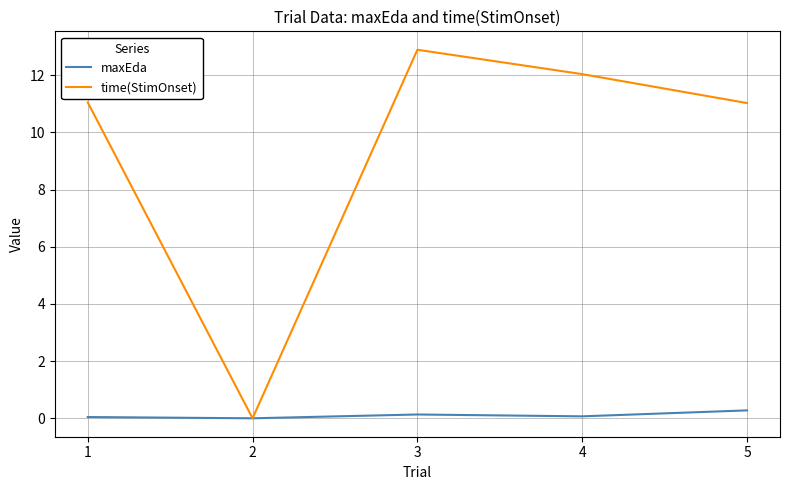

List the series in order of their overall mean, highest first.

time(StimOnset), maxEda